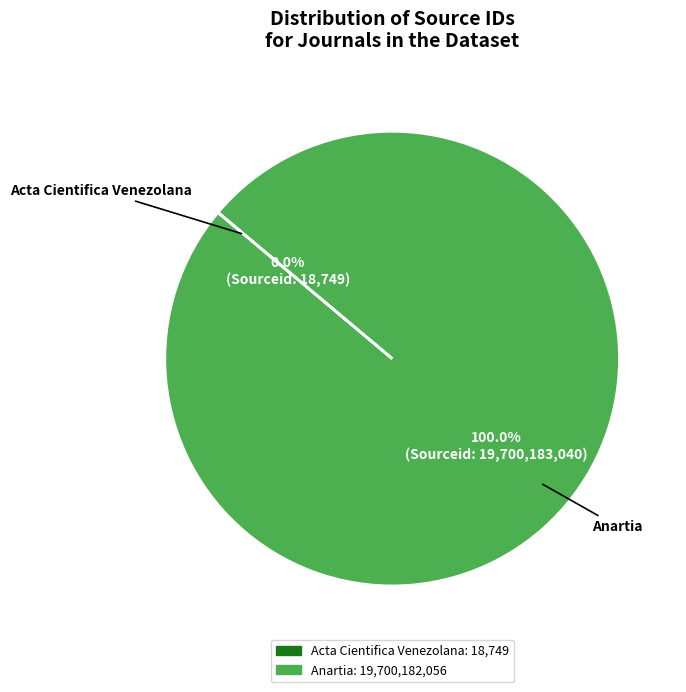

To the nearest percent, what is the average slice percentage?

50%